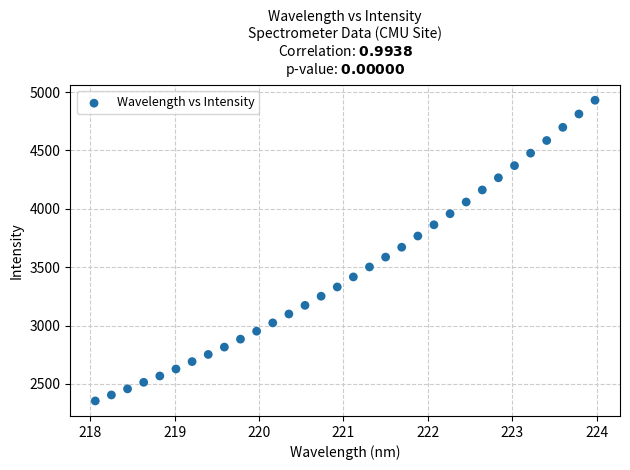

What is the range of X values (max minus min)?

5.9